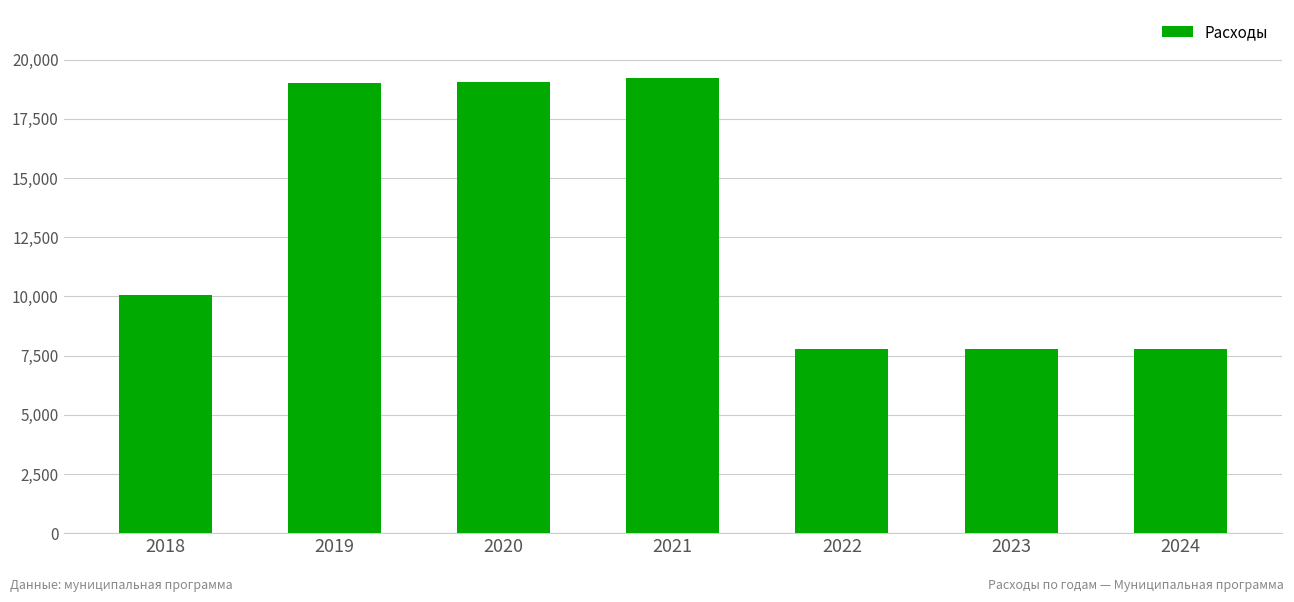

Does the chart contain stacked bars?

No